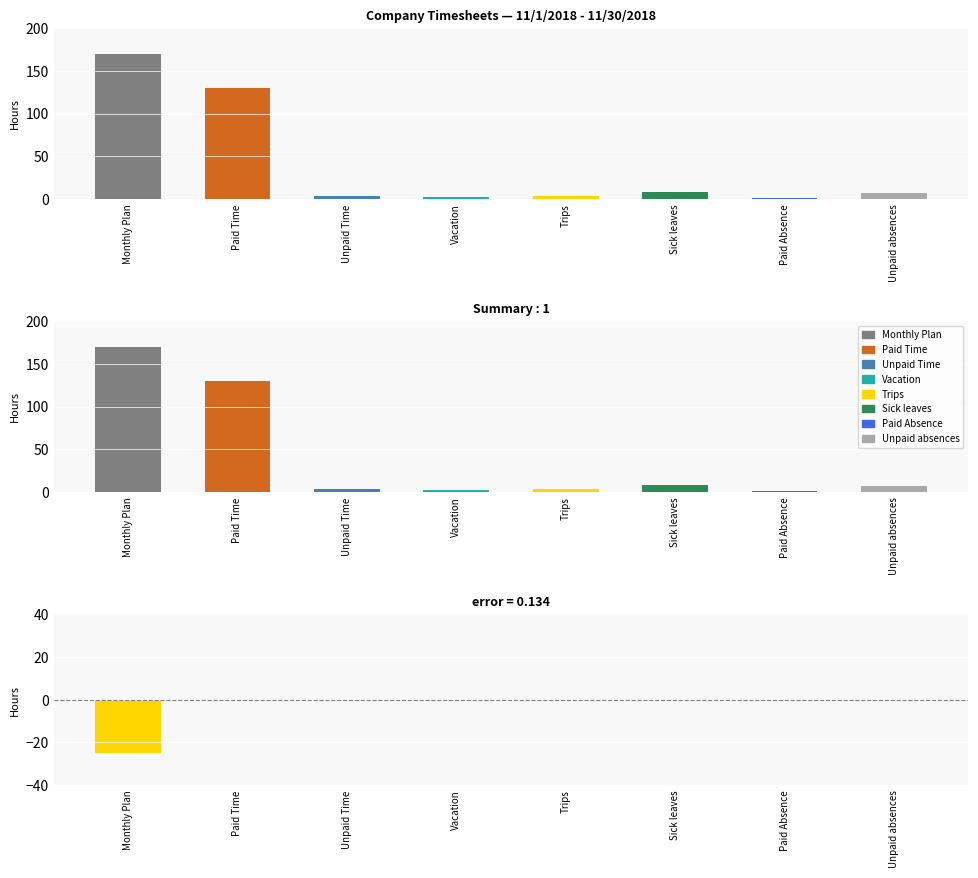

List the labels in order of Difference value, smallest first.

Monthly Plan, Paid Time, Unpaid Time, Vacation, Trips, Sick leaves, Paid Absence, Unpaid absences